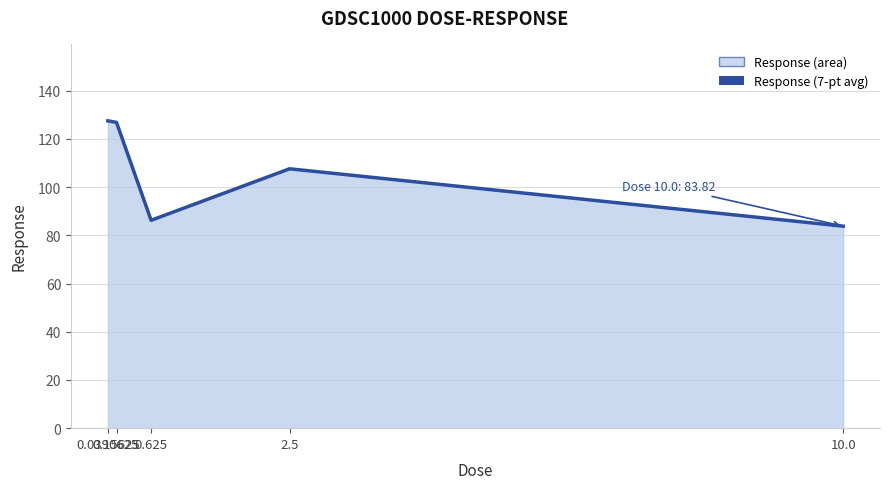

How many values are below 107?

2